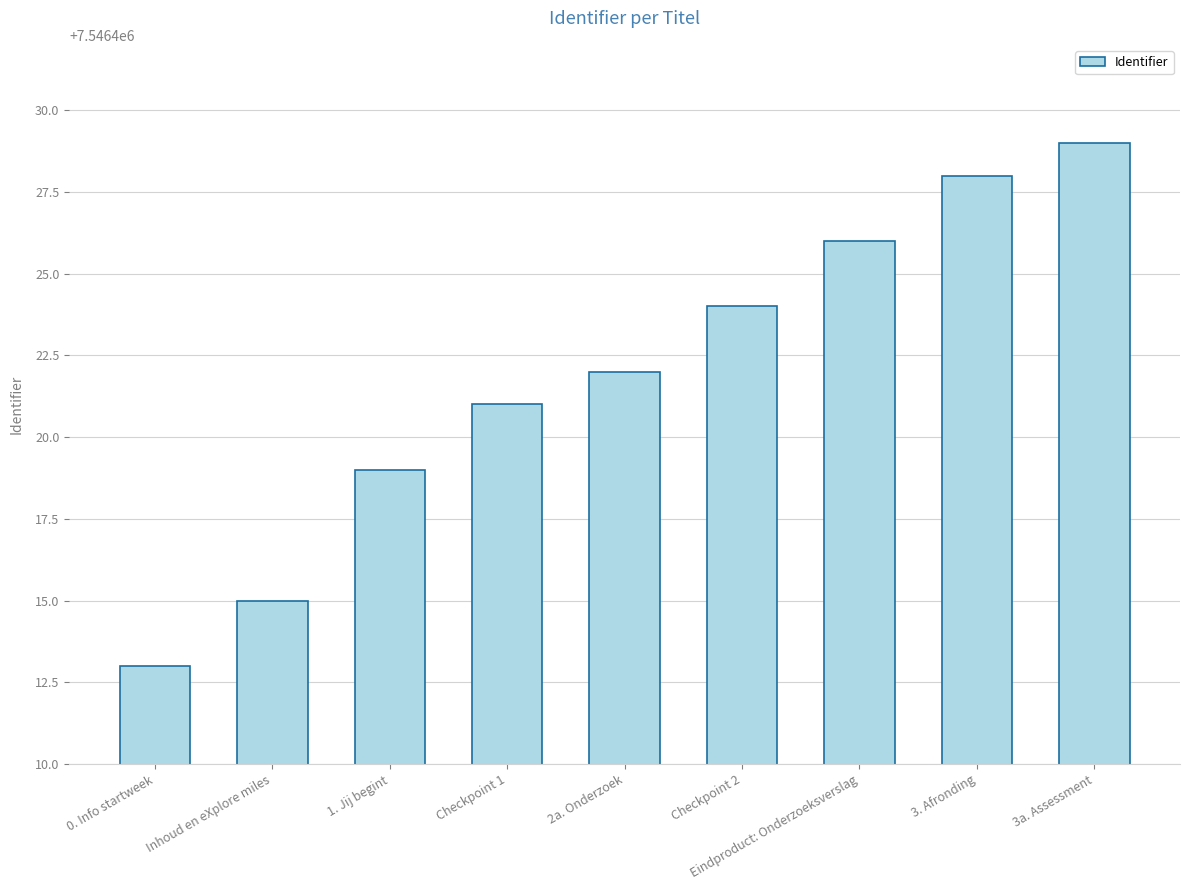

Which category has the highest value across all series?

3a. Assessment